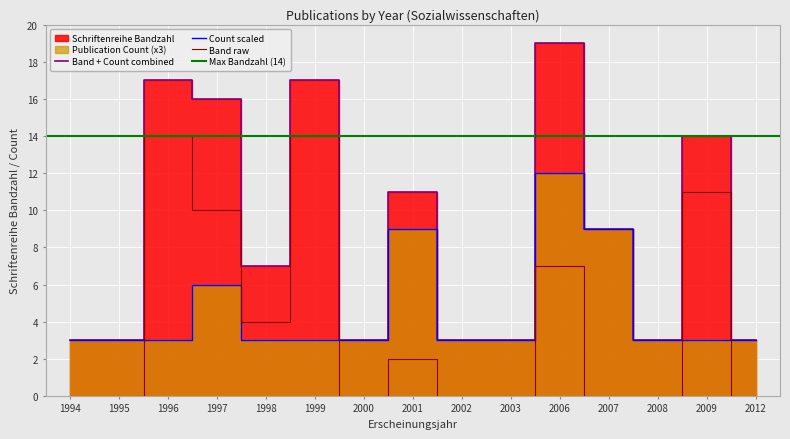

Does the chart display data point markers on the line(s)?

No